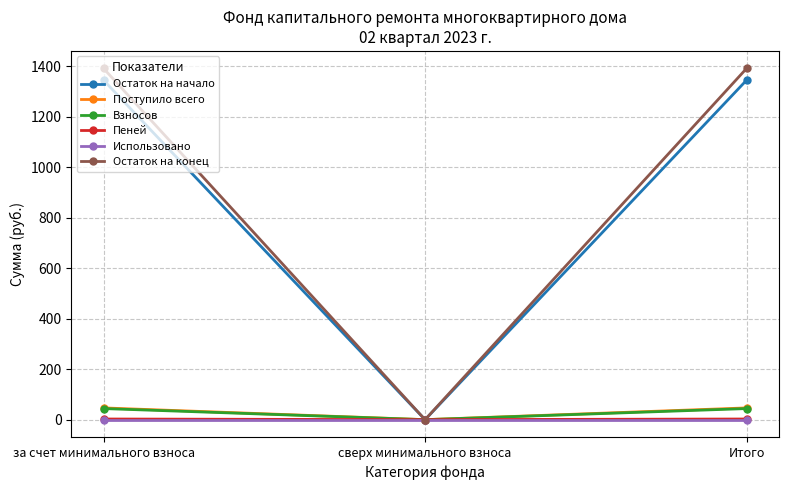

What is the label of the 2nd point from the right?

сверх минимального взноса